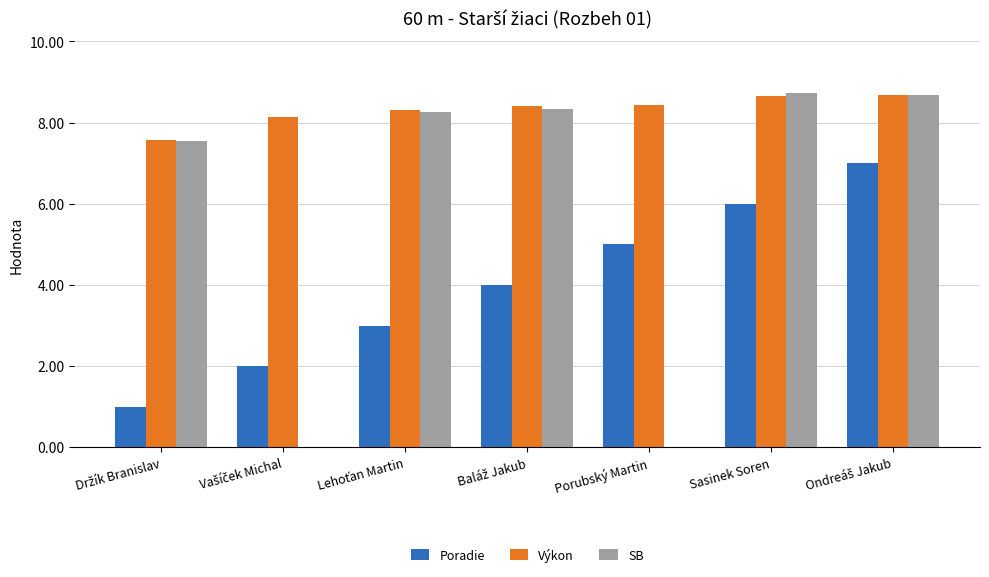

Reading right to left, transcribe all the data shown in this chart.

Poradie: 7.0	6.0	5.0	4.0	3.0	2.0	1.0
Výkon: 8.7	8.7	8.4	8.4	8.3	8.1	7.6
SB: 8.7	8.7	0.0	8.3	8.3	0.0	7.5